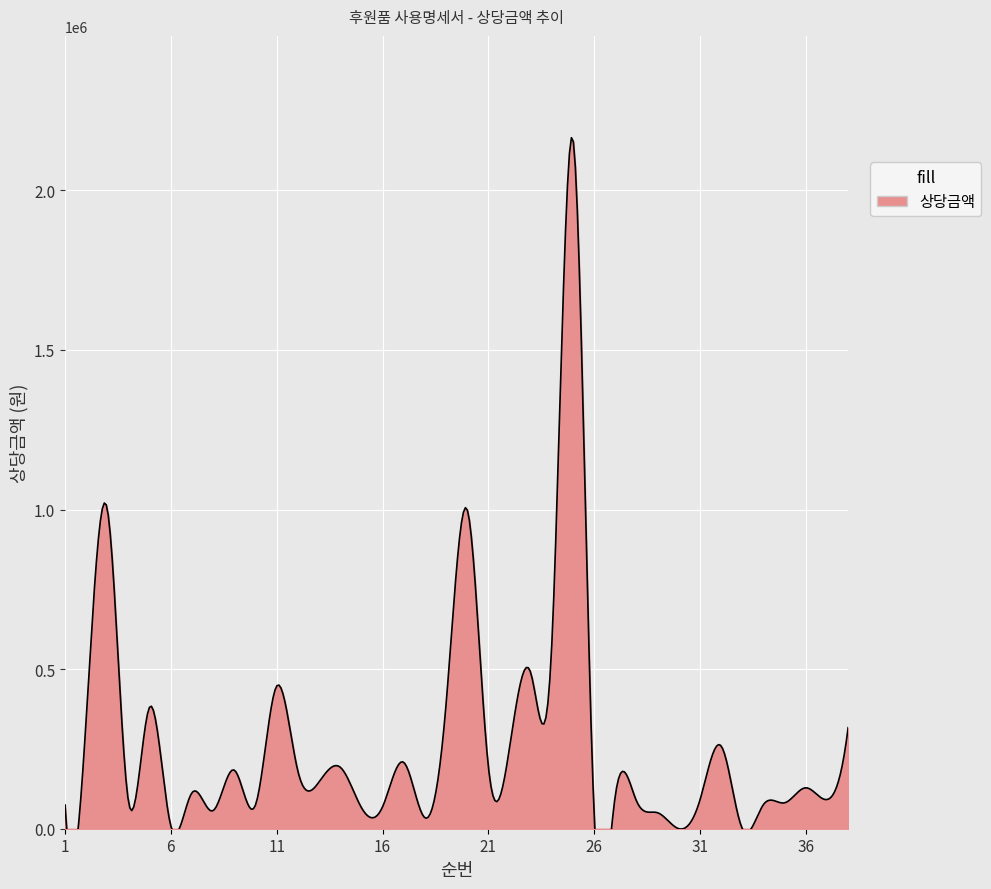

Reading left to right, extract all data points from this chart.

1=74200	2=345817	3=1000000	4=83726	5=381840	6=8000	7=113090	8=56800	9=183454	10=74600	11=447002	12=180637	13=146554	14=192816	15=66500	16=68272	17=208009	18=34400	19=388000	20=1000000	21=195000	22=253020	23=489172	24=580000	25=2160000	26=42300	27=104364	28=86900	29=50000	30=0	31=90272	32=259191	33=1	34=75906	35=81181	36=128200	37=91363	38=316733